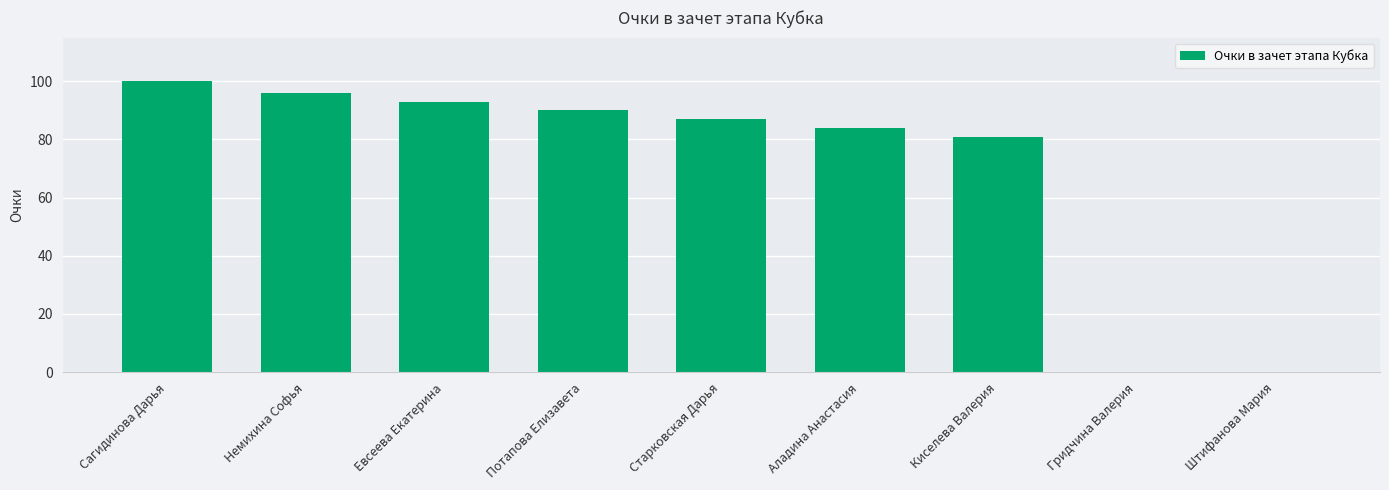

Reading left to right, what are all the values shown in this chart?

Сагидинова Дарья=100	Немихина Софья=96	Евсеева Екатерина=93	Потапова Елизавета=90	Старковская Дарья=87	Аладина Анастасия=84	Киселева Валерия=81	Гридчина Валерия=0	Штифанова Мария=0